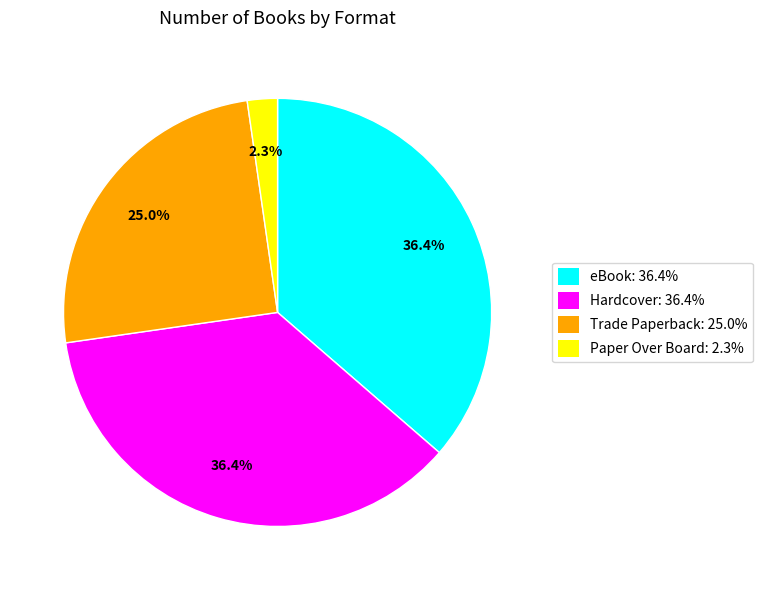

To the nearest percent, what is the average slice percentage?

25%